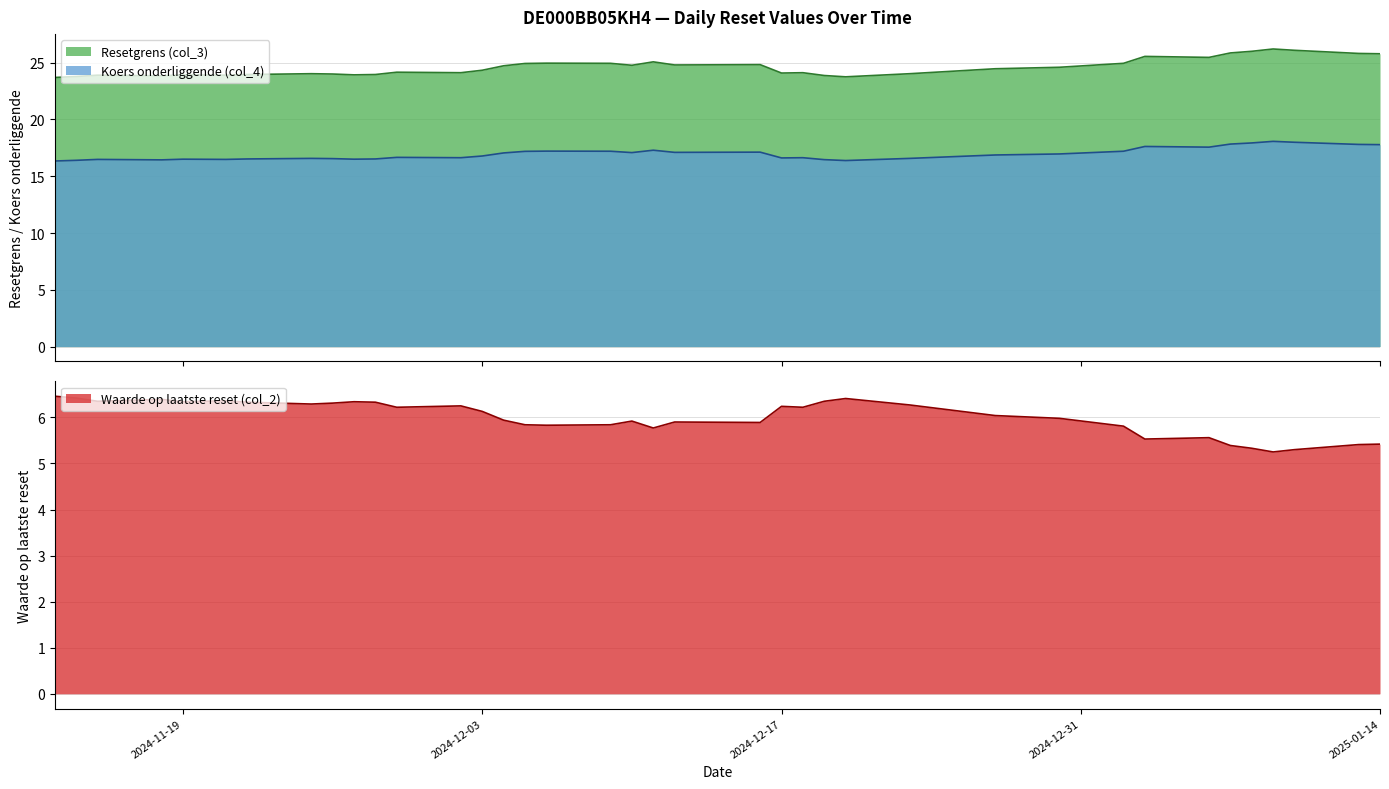

What is the difference between the second highest and minimum values in the Waarde op laatste reset (col_2) series?

1.2